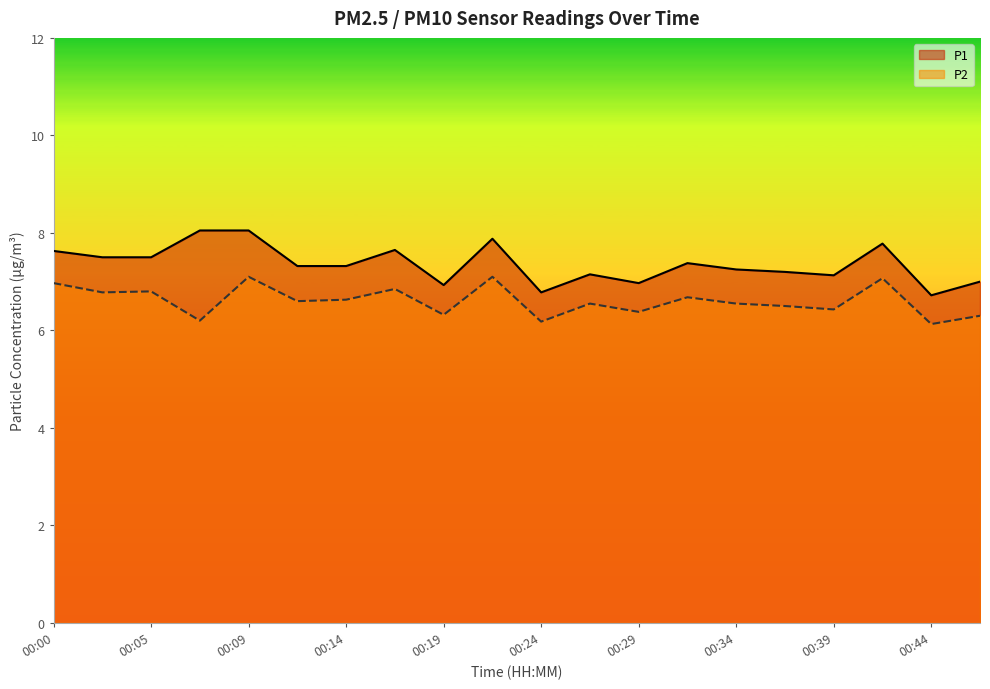

Which label corresponds to the smallest value in the chart?

00:44